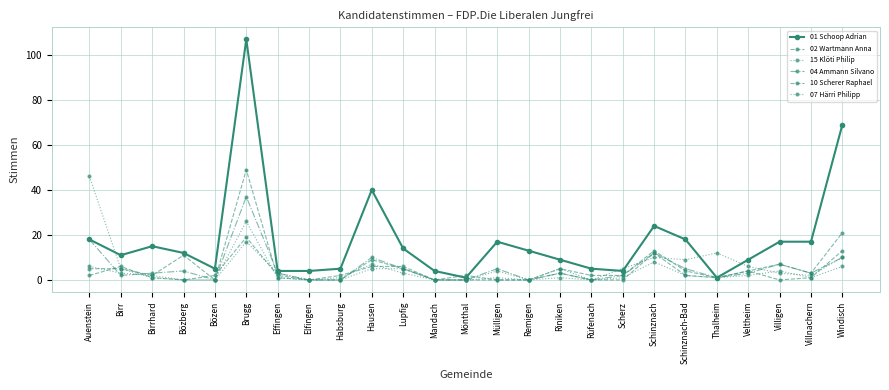

Which series changed the most between Habsburg and Riniken?

01 Schoop Adrian